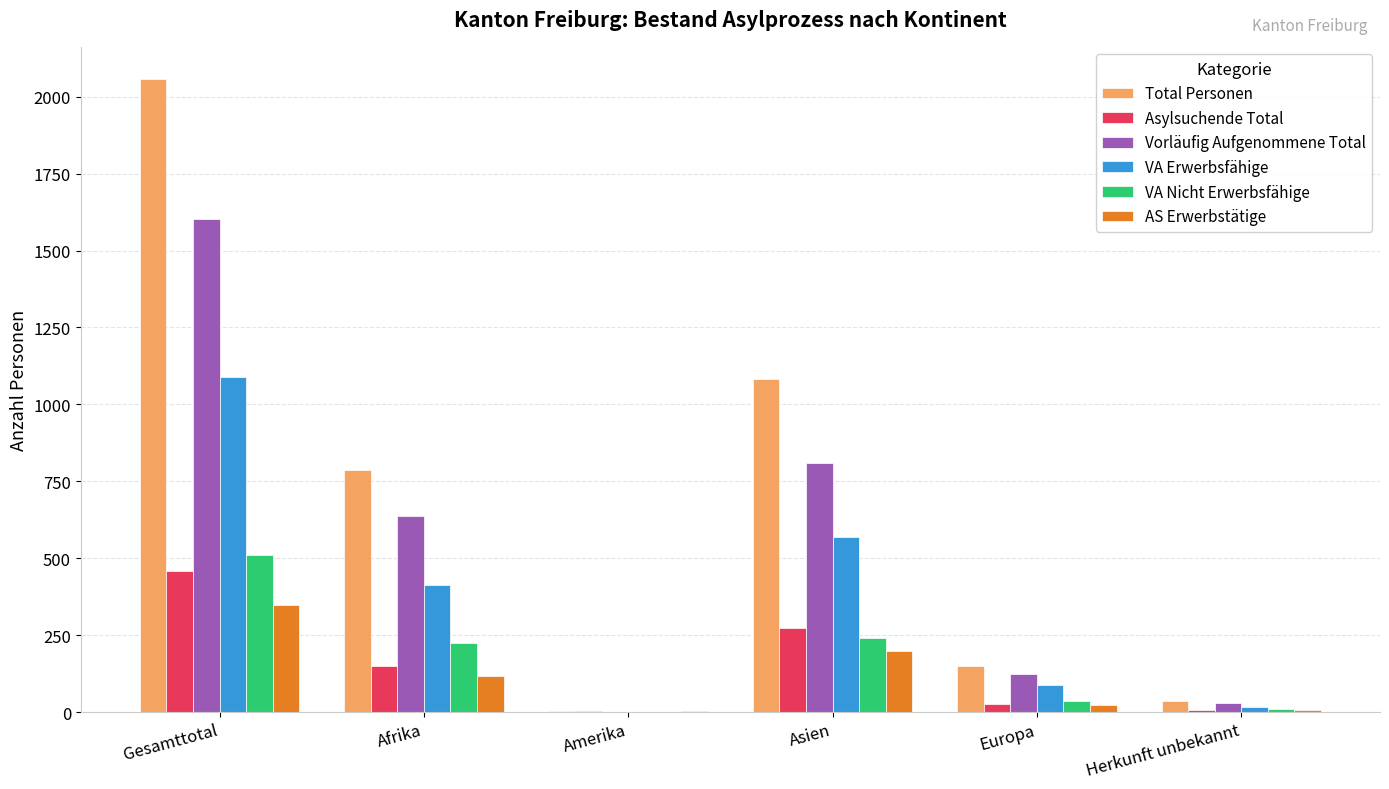

At which label does Vorläufig Aufgenommene Total reach its peak?

Gesamttotal